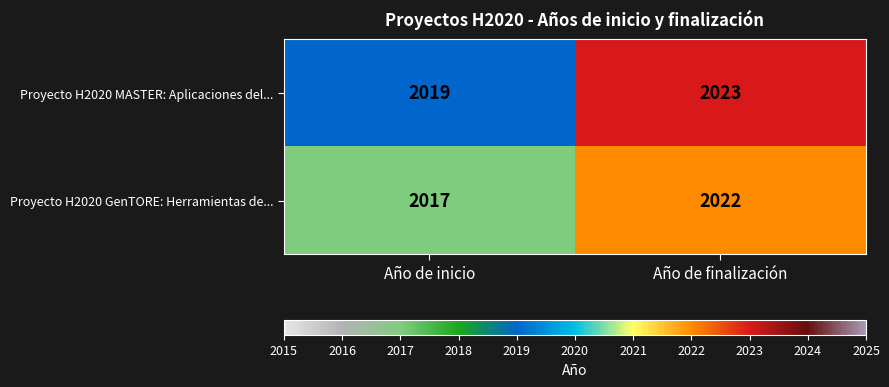

Reading right to left, list all the values displayed in this chart.

Proyecto H2020 MASTER: Aplicaciones del...: 2023	2019
Proyecto H2020 GenTORE: Herramientas de...: 2022	2017